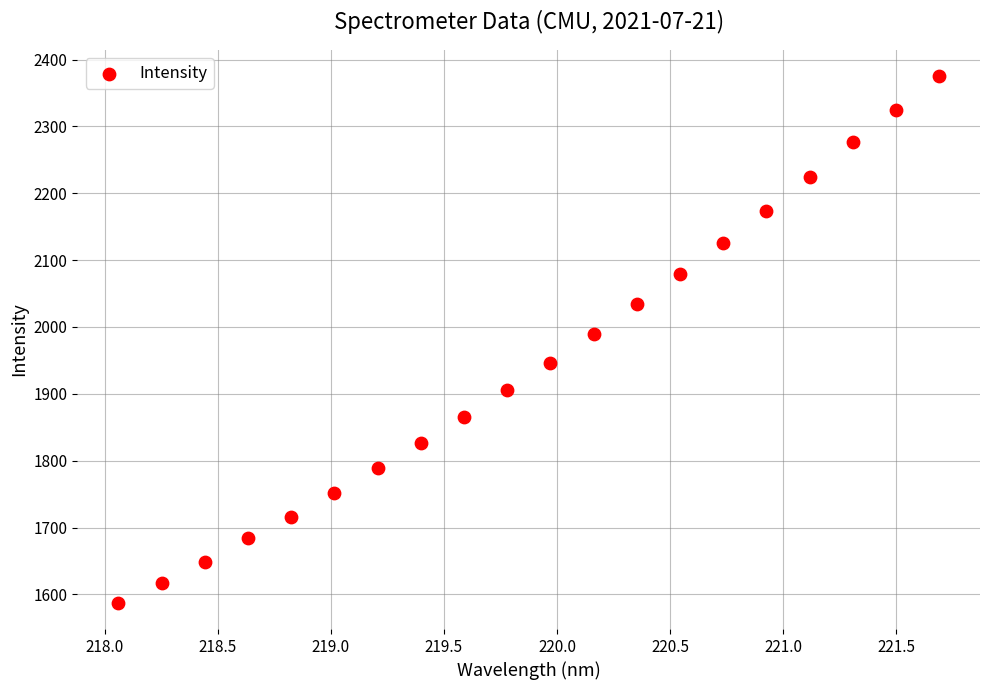

What is the range of X values (max minus min)?

3.6